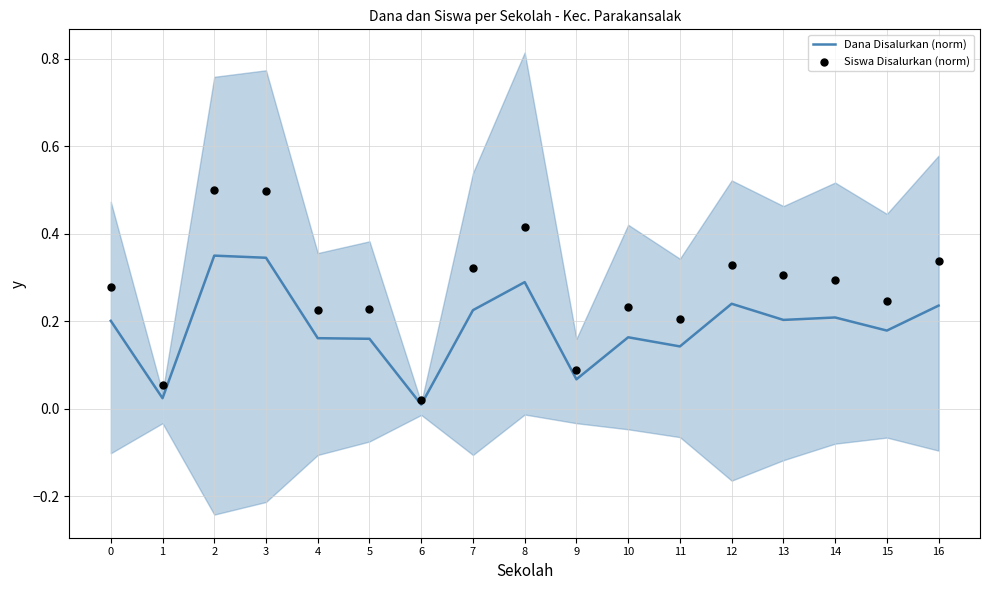

Which series has the largest total across all categories?

Siswa Disalurkan (norm)